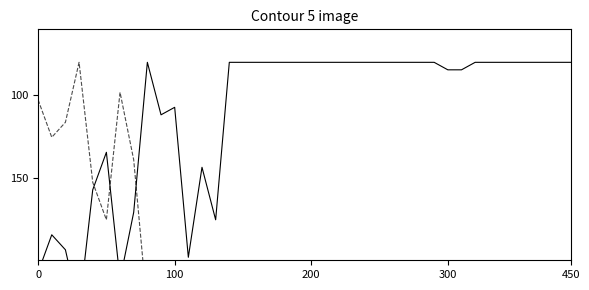

How many intersections are there between waterArea and landArea?

3